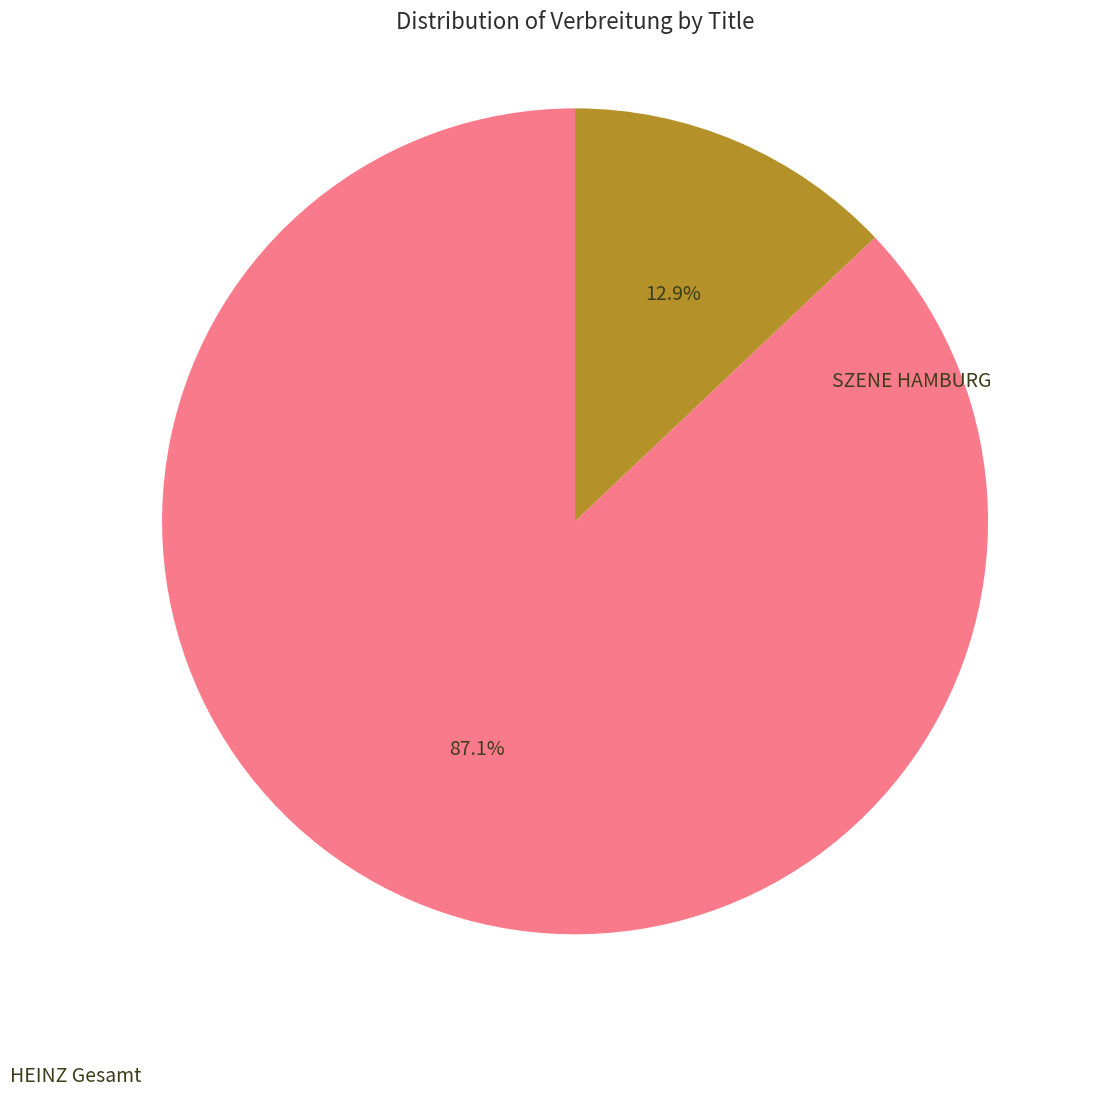

Does any single category account for the majority?

Yes